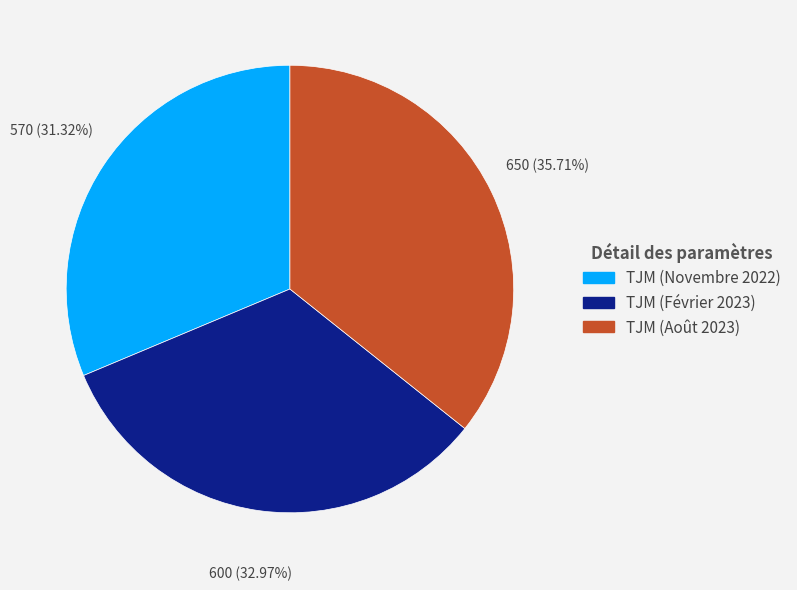

Does TJM (Août 2023) account for over 50% of the chart?

No